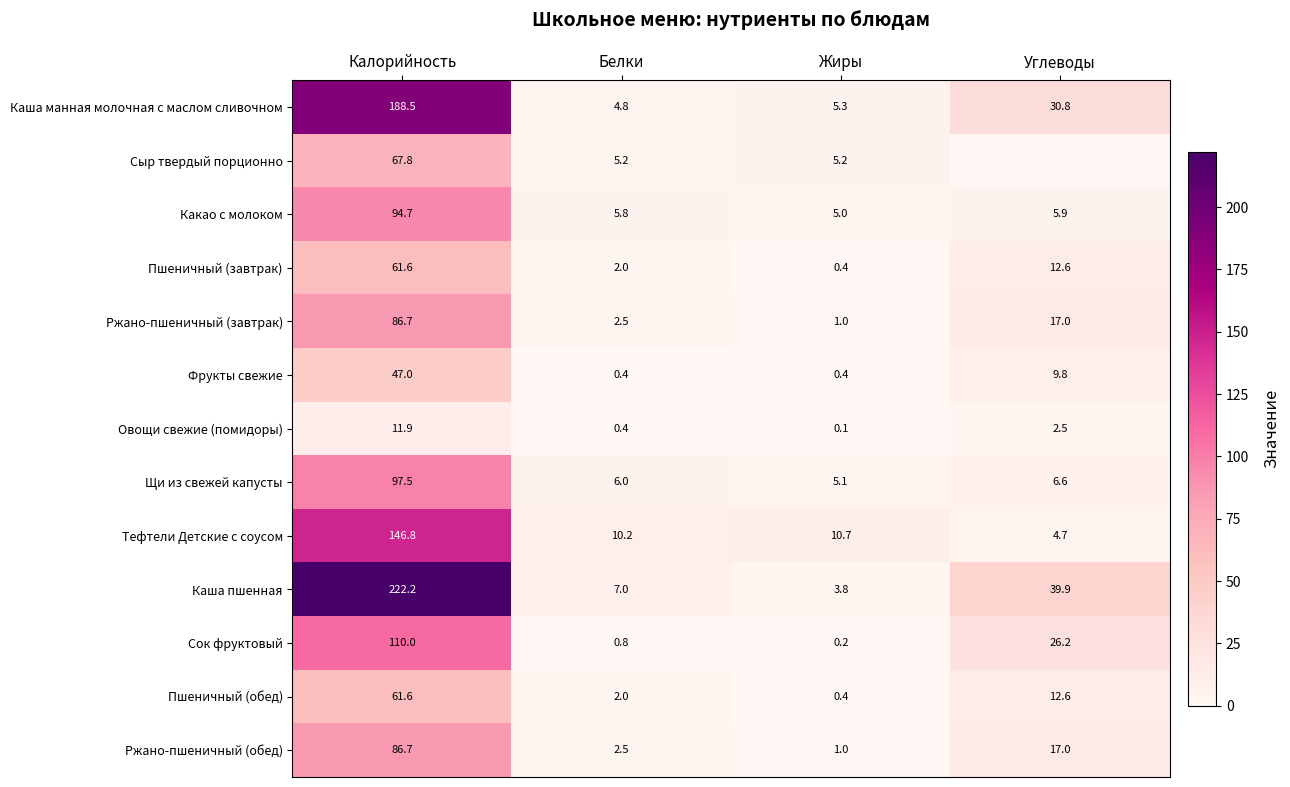

Which label corresponds to the largest value in the chart?

Калорийность